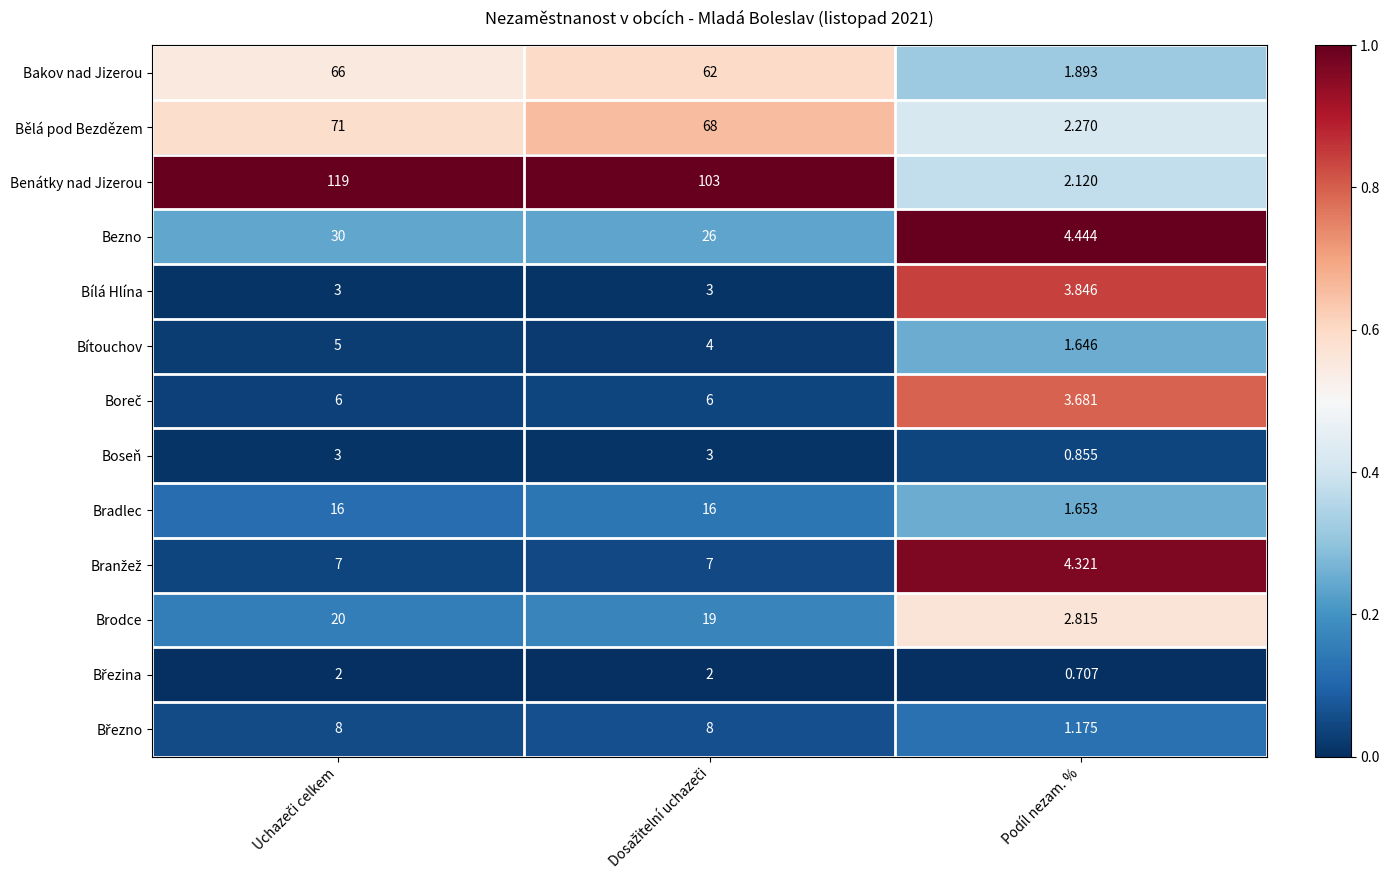

Which series has the largest range (max minus min)?

Benátky nad Jizerou